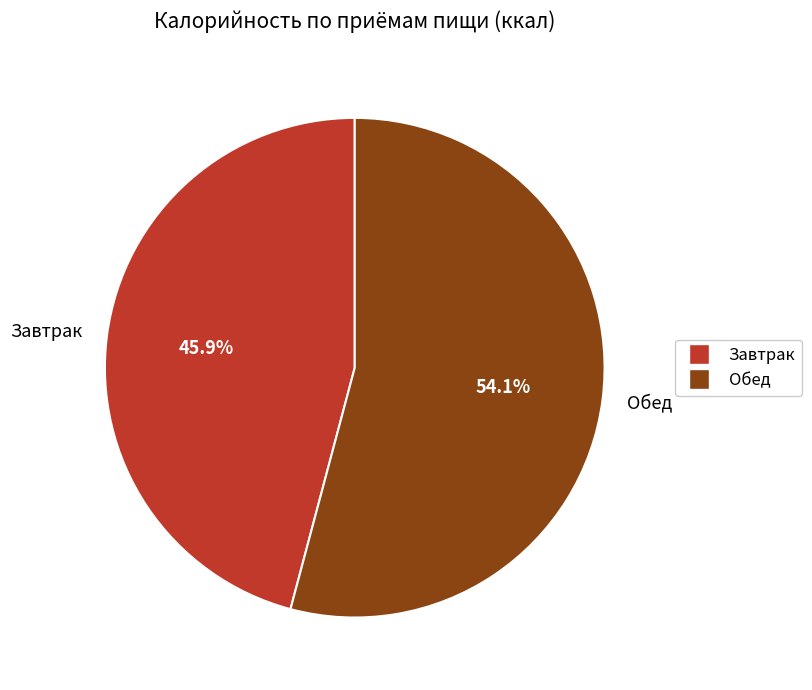

Rank the categories by value from lowest to highest.

Завтрак, Обед